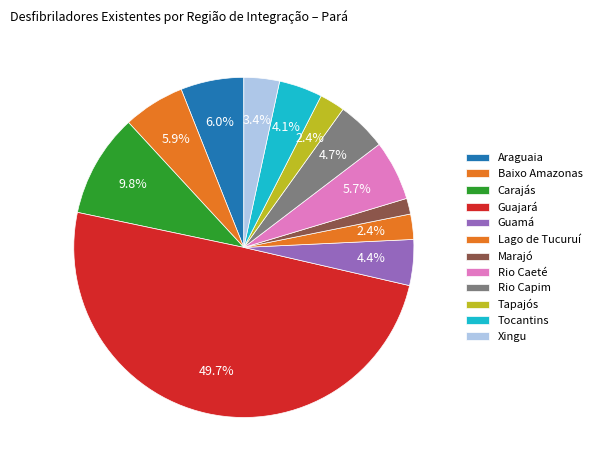

What is the change in value from Baixo Amazonas to Guamá?

-20